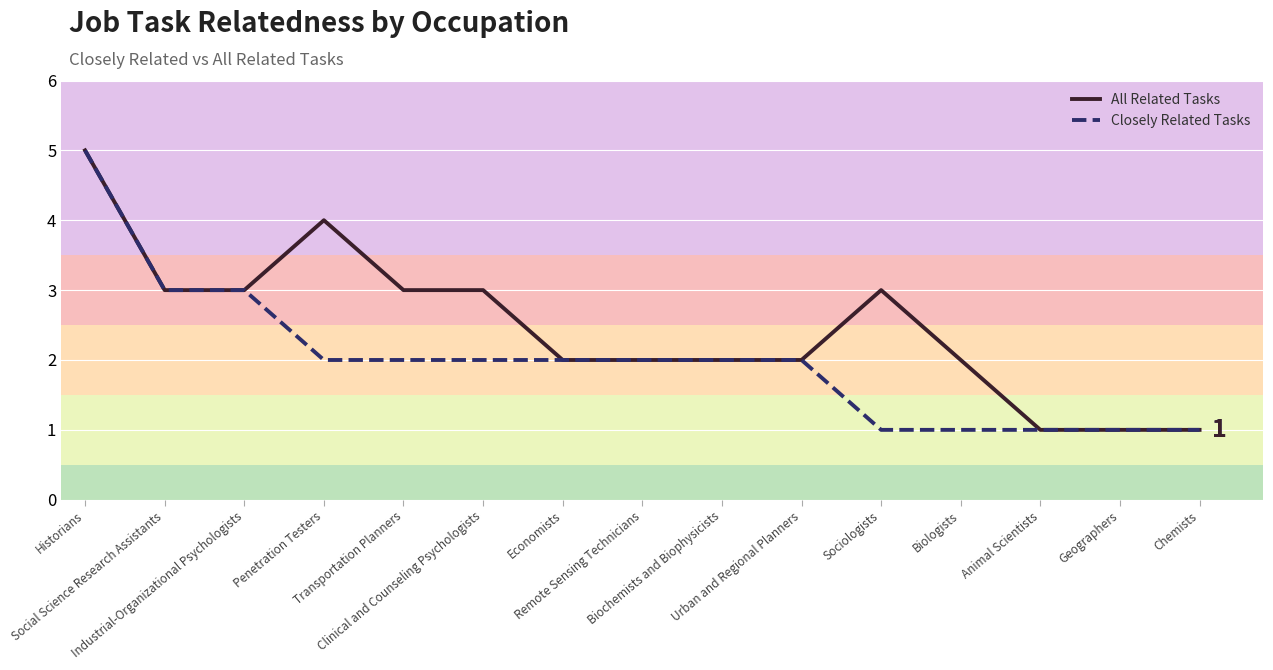

Reading left to right, what are all the values shown in this chart?

All Related Tasks: Historians=5	Social Science Research Assistants=3	Industrial-Organizational Psychologists=3	Penetration Testers=4	Transportation Planners=3	Clinical and Counseling Psychologists=3	Economists=2	Remote Sensing Technicians=2	Biochemists and Biophysicists=2	Urban and Regional Planners=2	Sociologists=3	Biologists=2	Animal Scientists=1	Geographers=1	Chemists=1
Closely Related Tasks: Historians=5	Social Science Research Assistants=3	Industrial-Organizational Psychologists=3	Penetration Testers=2	Transportation Planners=2	Clinical and Counseling Psychologists=2	Economists=2	Remote Sensing Technicians=2	Biochemists and Biophysicists=2	Urban and Regional Planners=2	Sociologists=1	Biologists=1	Animal Scientists=1	Geographers=1	Chemists=1